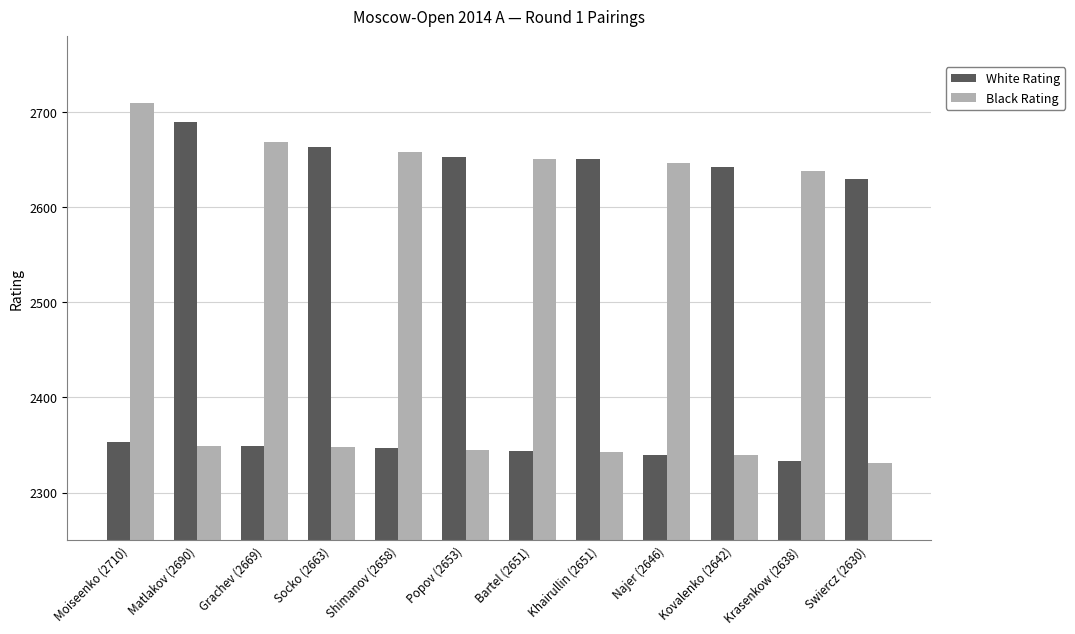

What are all the series names shown in the legend?

White Rating, Black Rating